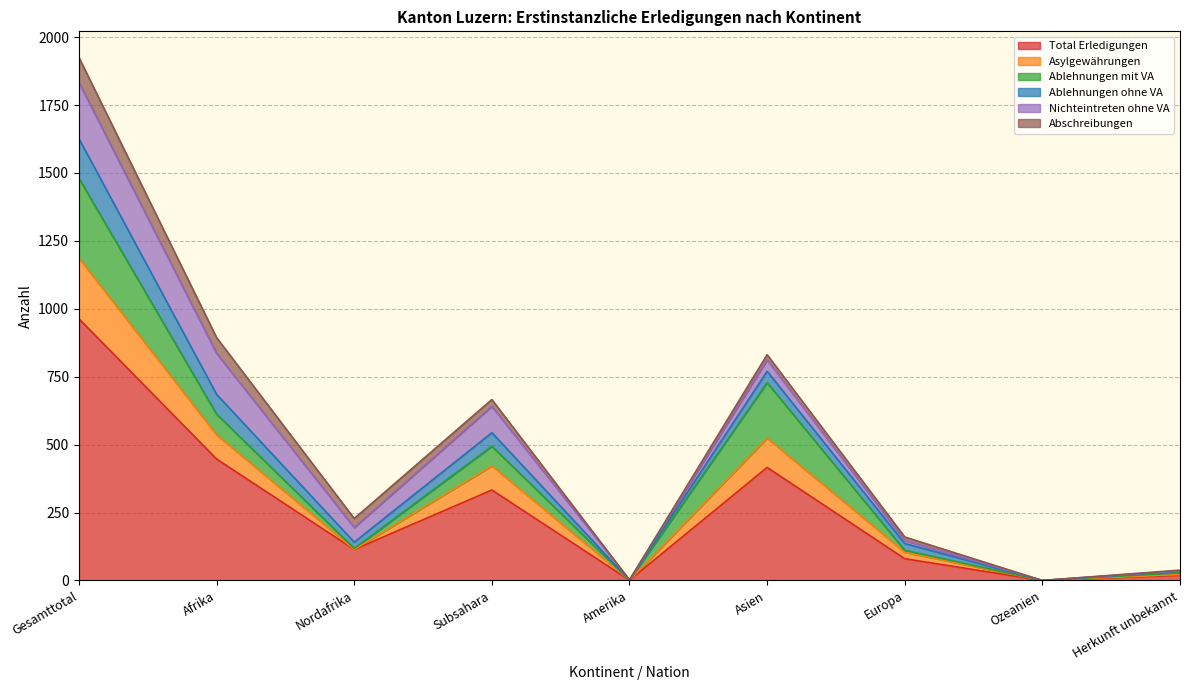

Which category has the highest value in the Total Erledigungen series?

Gesamttotal